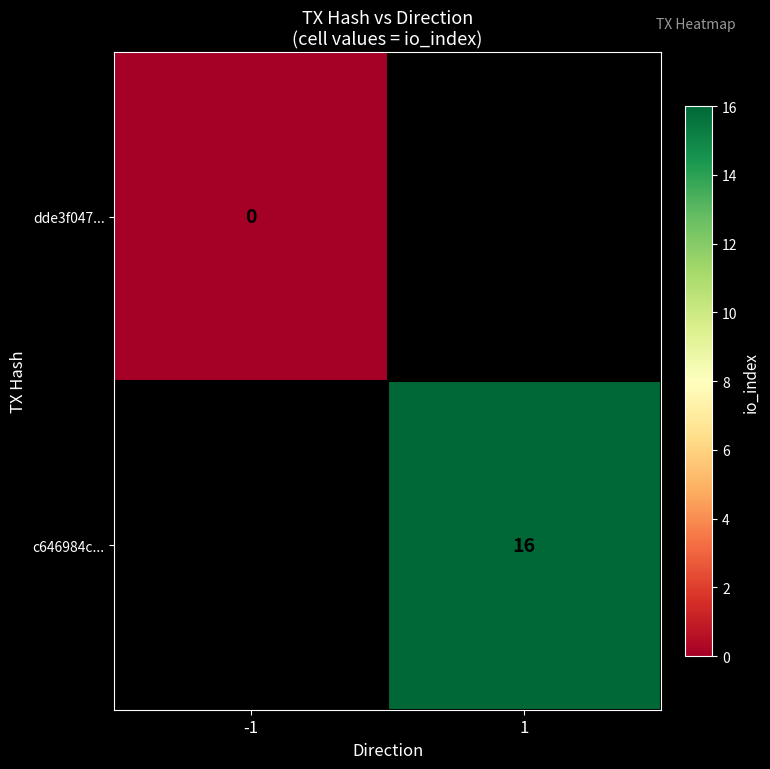

True or false: c646984c... has a value of 4 at 1.

False